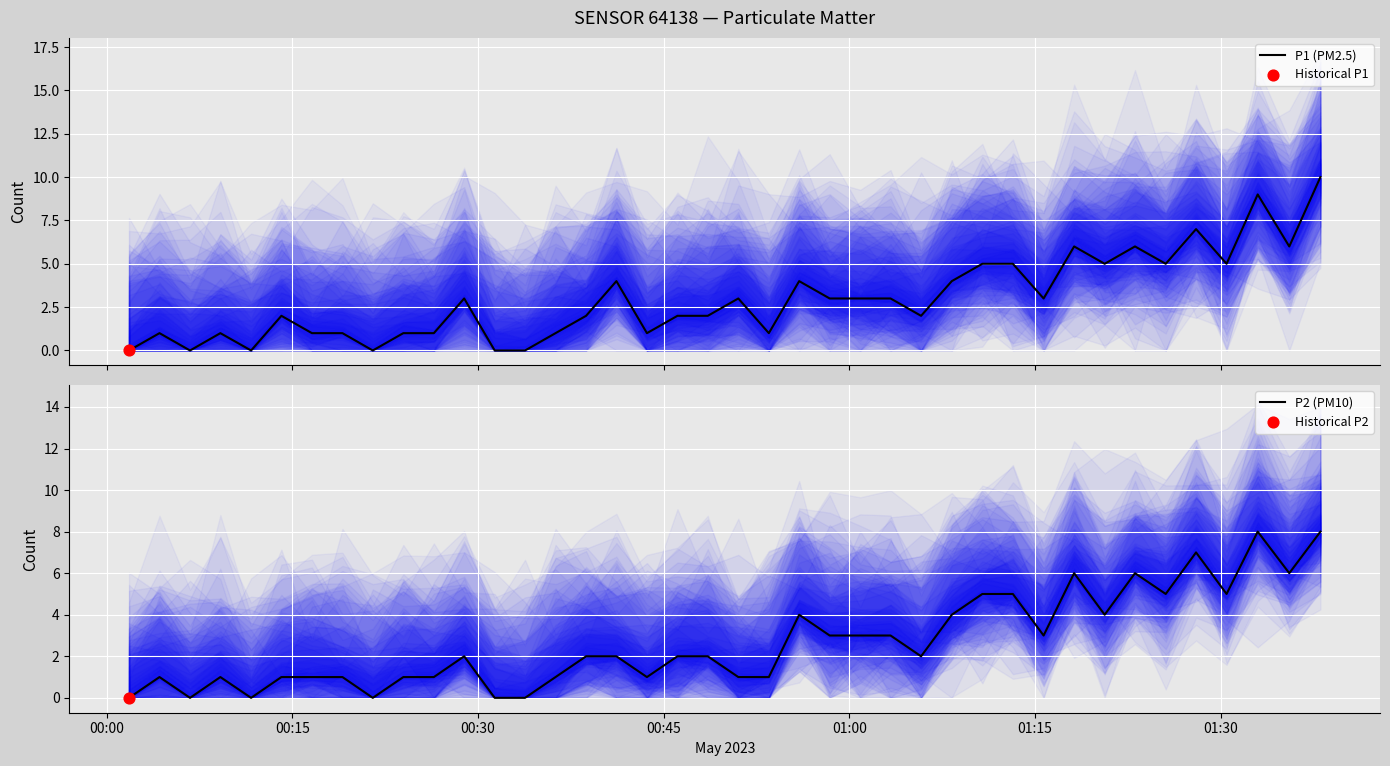

Which series reaches the maximum Y coordinate?

P1 (PM2.5)